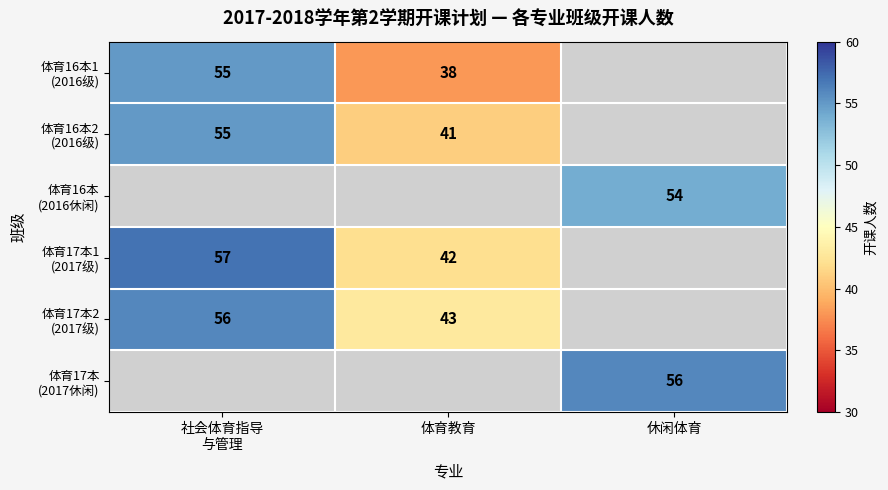

How many 体育16本1 (2016级) values are between 38 and 55?

2